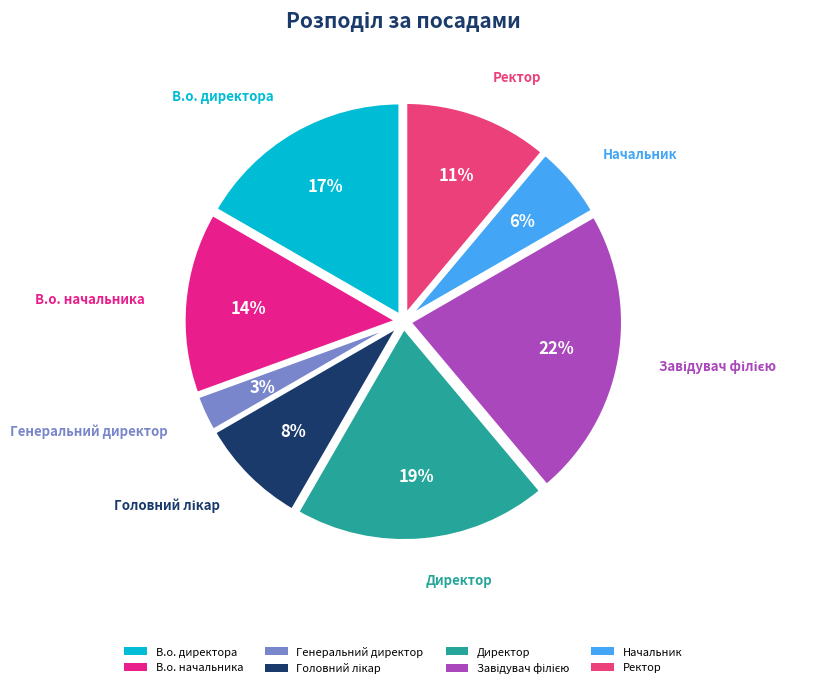

Approximately how many times larger is the value at Начальник compared to Ректор?

0.5